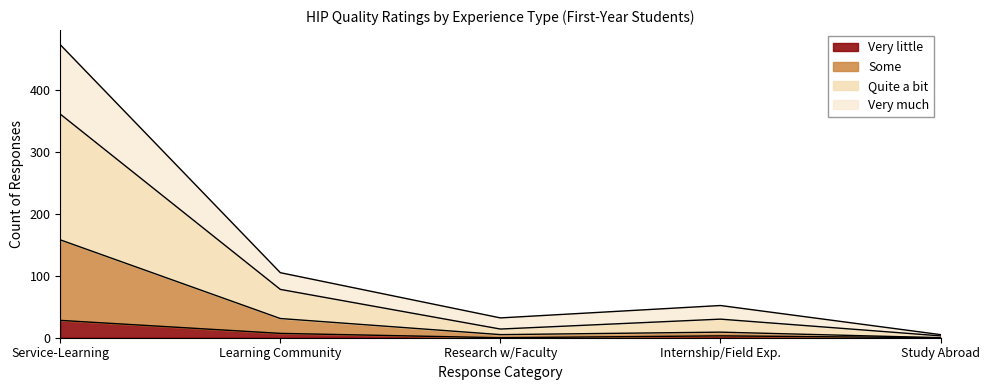

At Research w/Faculty, list the series in order from smallest to largest.

Very little, Some, Quite a bit, Very much